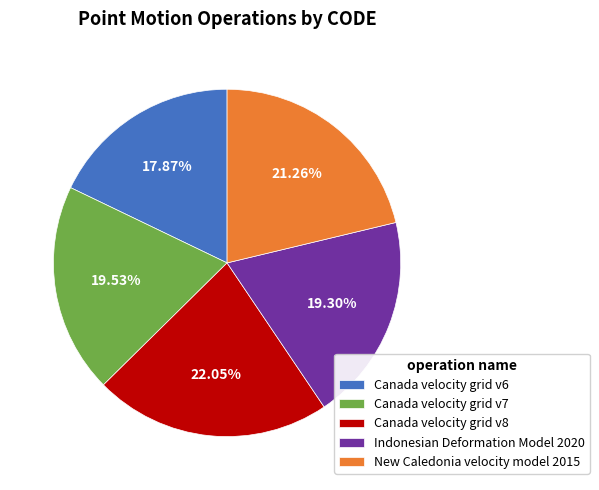

What is the ratio of the value at Canada velocity grid v8 to the value at Canada velocity grid v7?

1.1